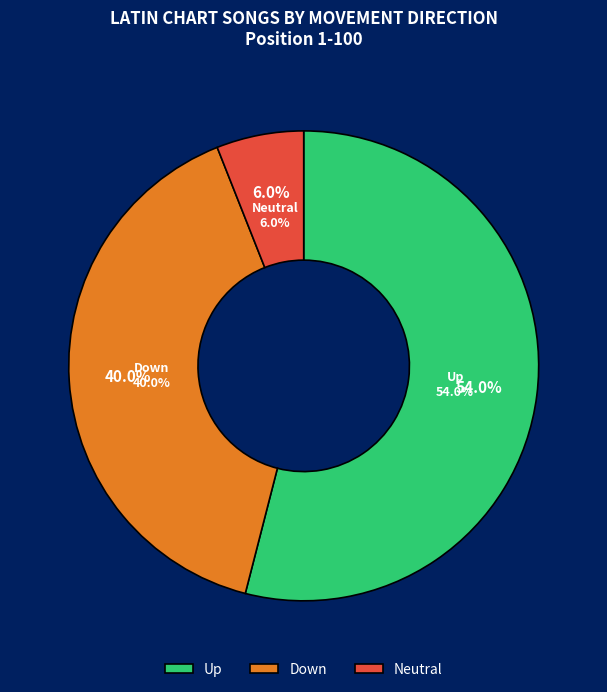

How many slices are in this pie chart?

3